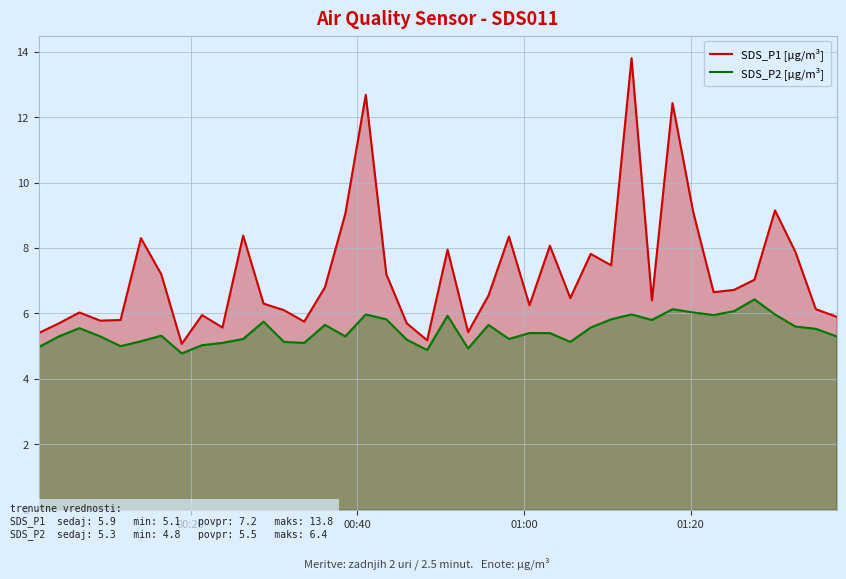

What is the maximum value shown in the chart?

13.8